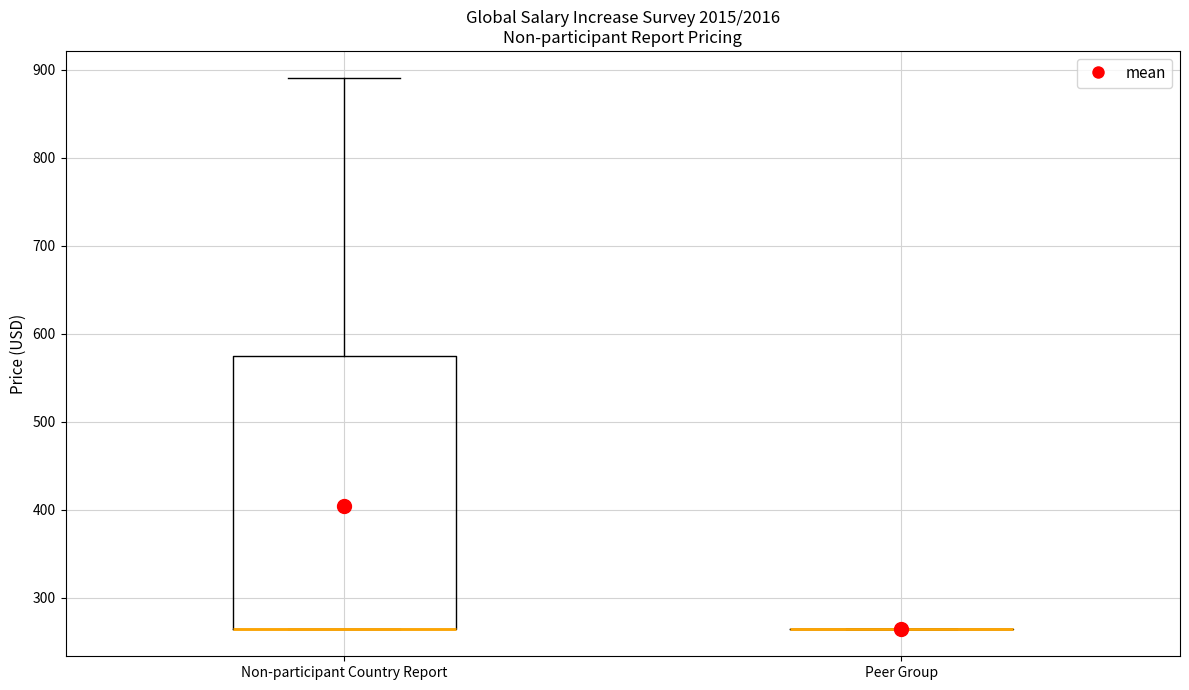

Reading left to right, read every box against the y-axis: the position of its median line, the range the box covers, and the ends of its whiskers. The values are not printed on the chart, so give them approximately, as read against the axis.

Non-participant Country Report: median 270 (drawn on the box's lower edge), box 270 to 580, whiskers 270 to 890
Peer Group: box collapsed to a line at 270, whiskers 270 to 270